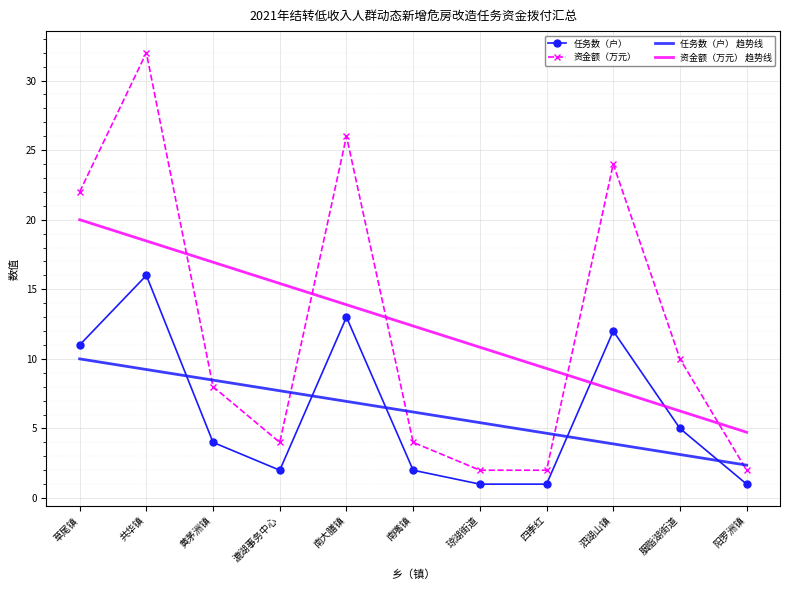

What position from the right is 泗湖山镇?

3